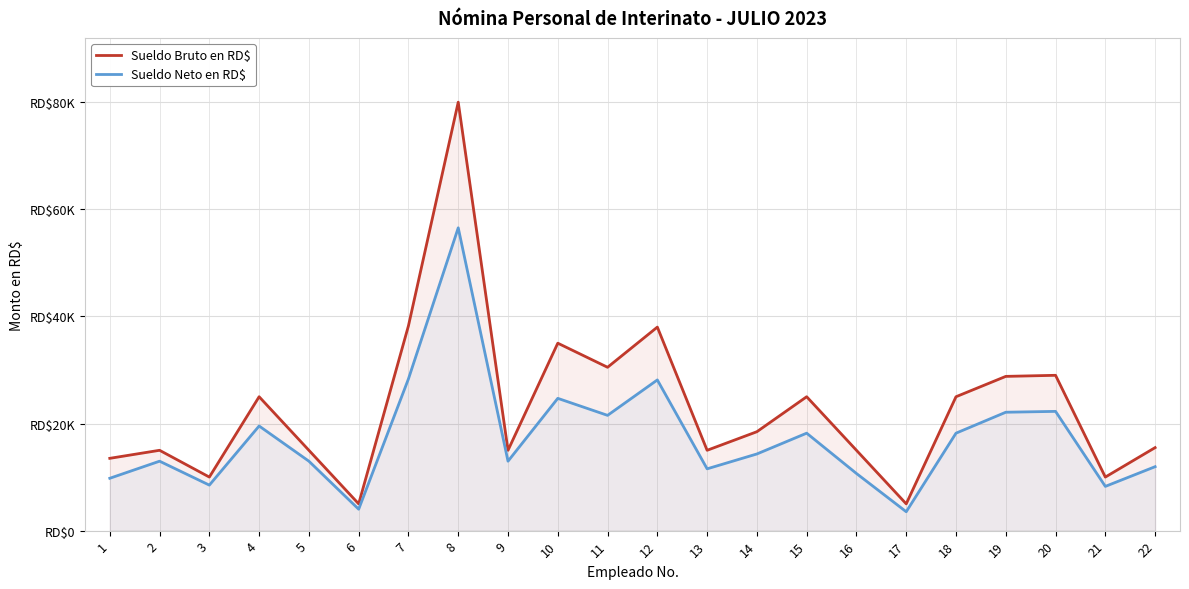

Read the Sueldo Neto en RD$ value at 9.

12965.2